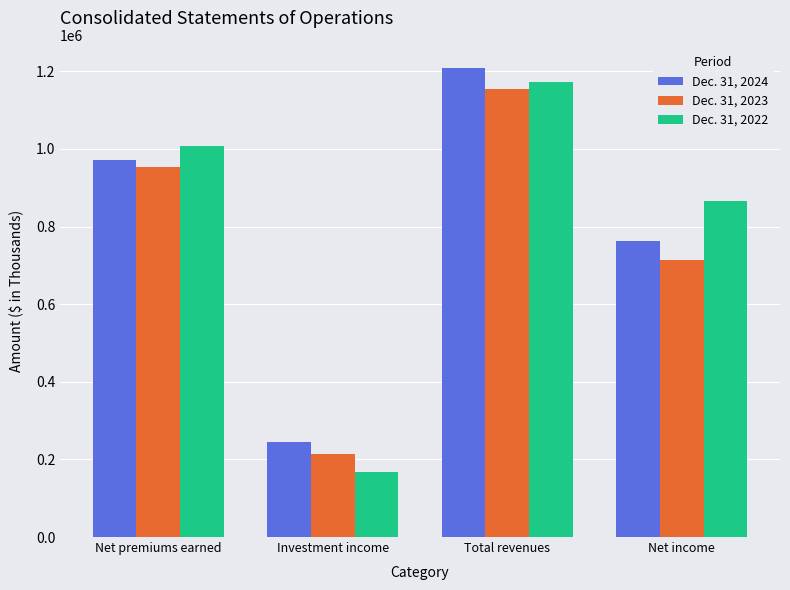

Is it true that Dec. 31, 2022 equals 167476 at Investment income?

True